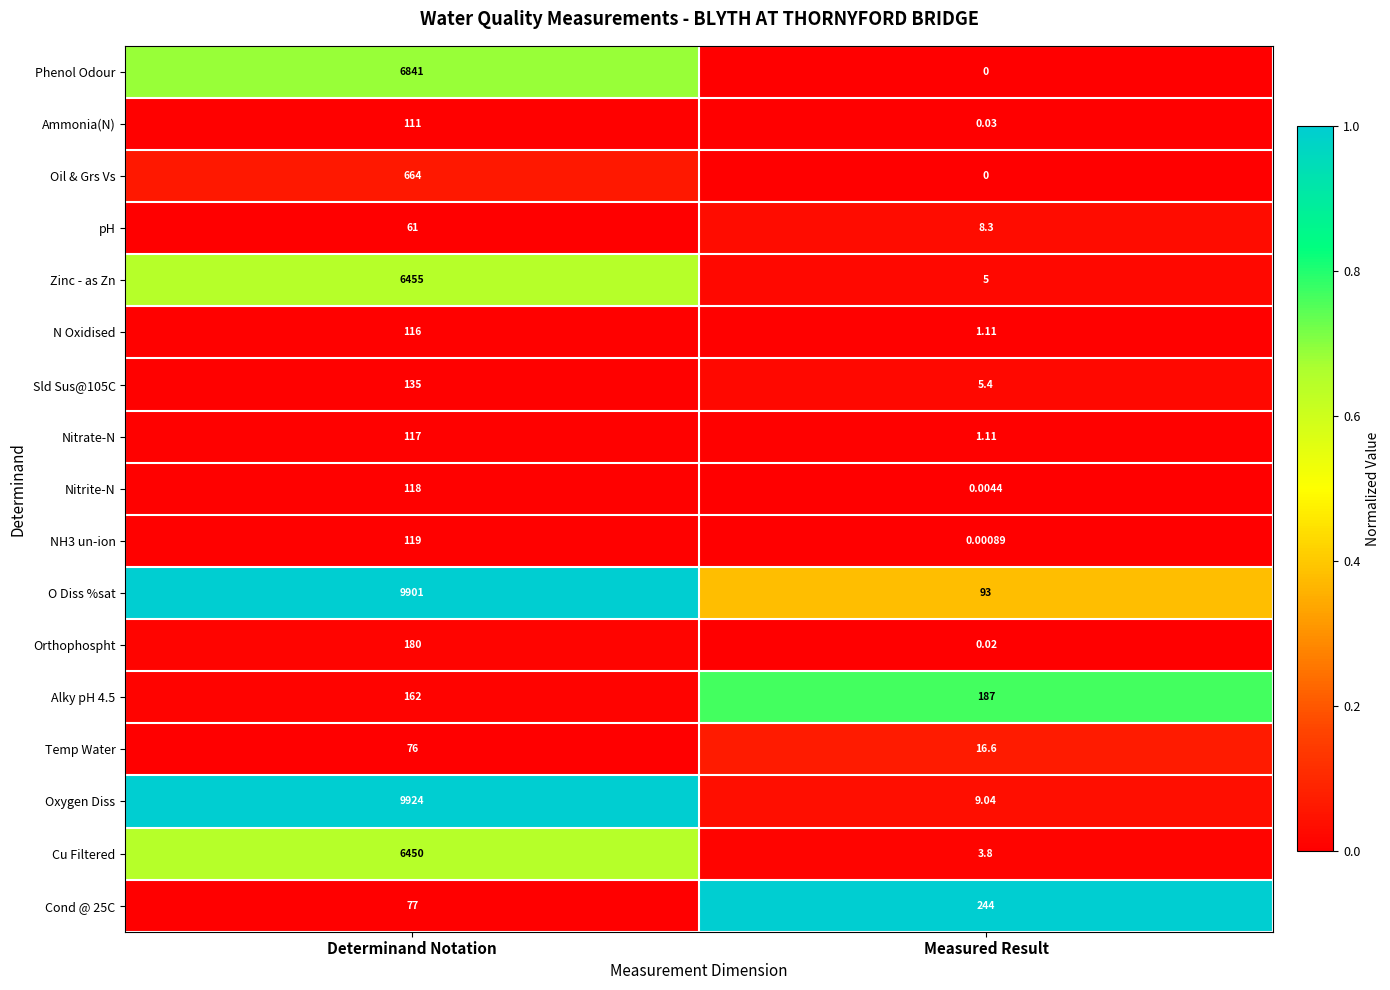

Rank the categories by pH value from highest to lowest.

Determinand Notation, Measured Result